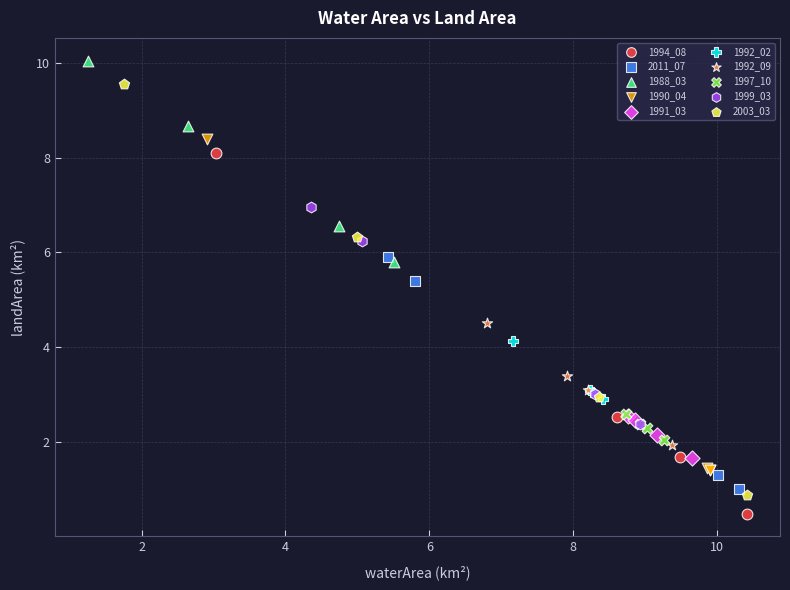

Which series has the largest Y range (max minus min)?

2003_03